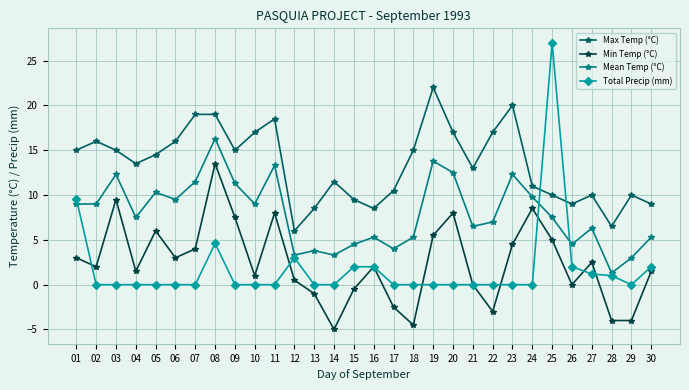

Reading right to left, what are all the values shown in this chart?

Max Temp (°C): 9.0	10.0	6.5	10.0	9.0	10.0	11.0	20.0	17.0	13.0	17.0	22.0	15.0	10.5	8.5	9.5	11.5	8.5	6.0	18.5	17.0	15.0	19.0	19.0	16.0	14.5	13.5	15.0	16.0	15.0
Min Temp (°C): 1.5	-4.0	-4.0	2.5	0.0	5.0	8.5	4.5	-3.0	0.0	8.0	5.5	-4.5	-2.5	2.0	-0.5	-5.0	-1.0	0.5	8.0	1.0	7.5	13.5	4.0	3.0	6.0	1.5	9.5	2.0	3.0
Mean Temp (°C): 5.3	3.0	1.3	6.3	4.5	7.5	9.8	12.3	7.0	6.5	12.5	13.8	5.3	4.0	5.3	4.5	3.3	3.8	3.3	13.3	9.0	11.3	16.3	11.5	9.5	10.3	7.5	12.3	9.0	9.0
Total Precip (mm): 2.0	0.0	1.0	1.2	2.0	27.0	0.0	0.0	0.0	0.0	0.0	0.0	0.0	0.0	2.0	2.0	0.0	0.0	3.0	0.0	0.0	0.0	4.6	0.0	0.0	0.0	0.0	0.0	0.0	9.6